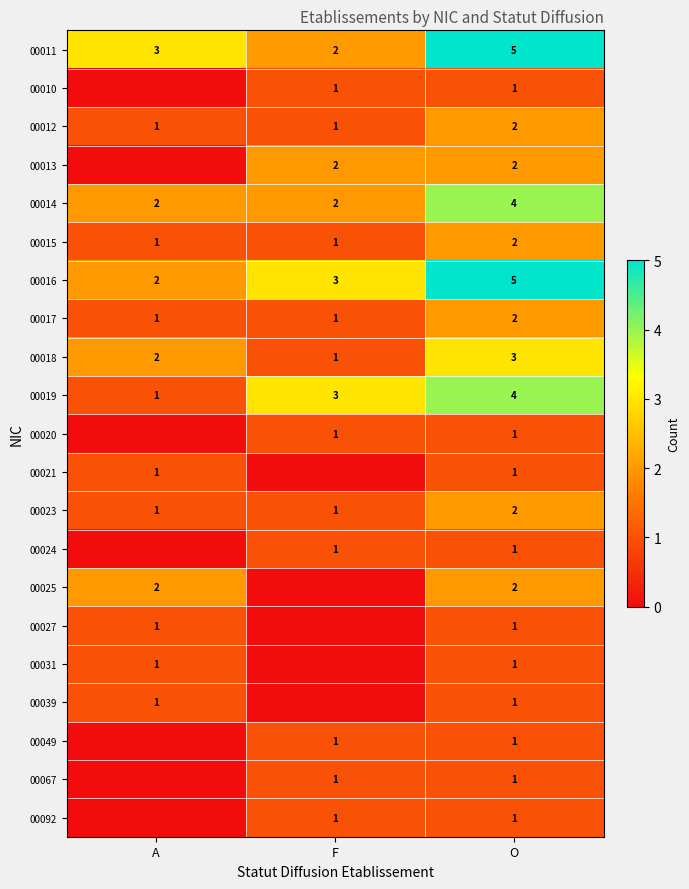

True or false: 00019 has a value of 4 at O.

True